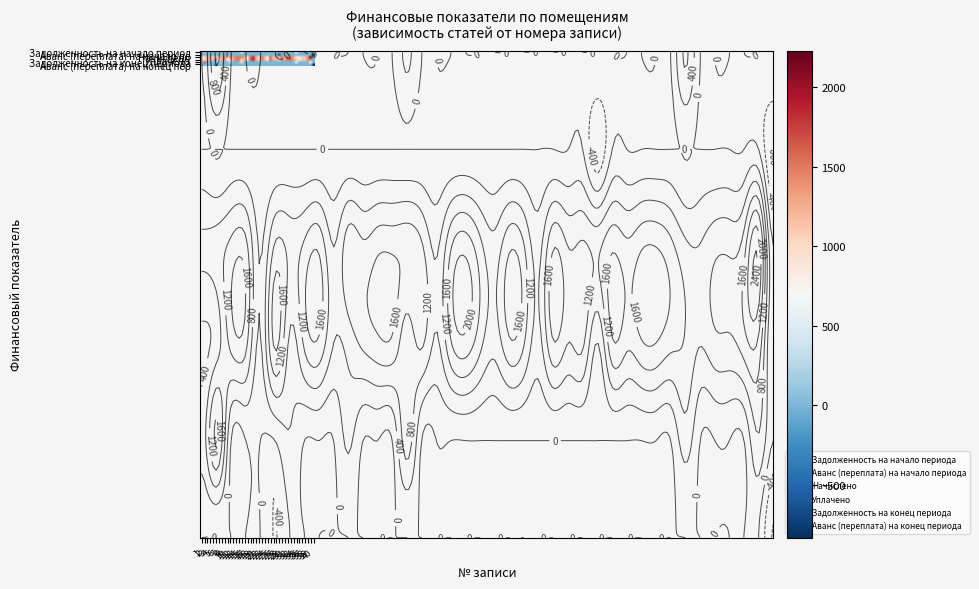

True or false: Аванс (переплата) на начало пе has a value of -450.5 at 17.

False